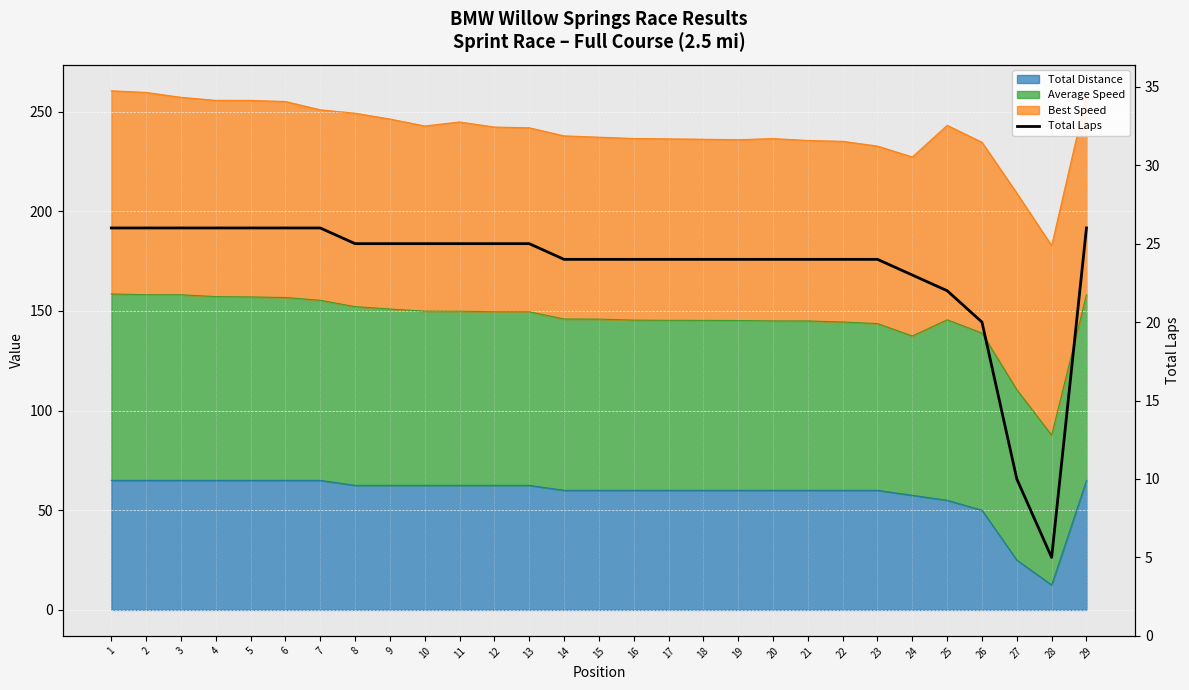

True or false: the data has more than 2 interior local peaks.

False